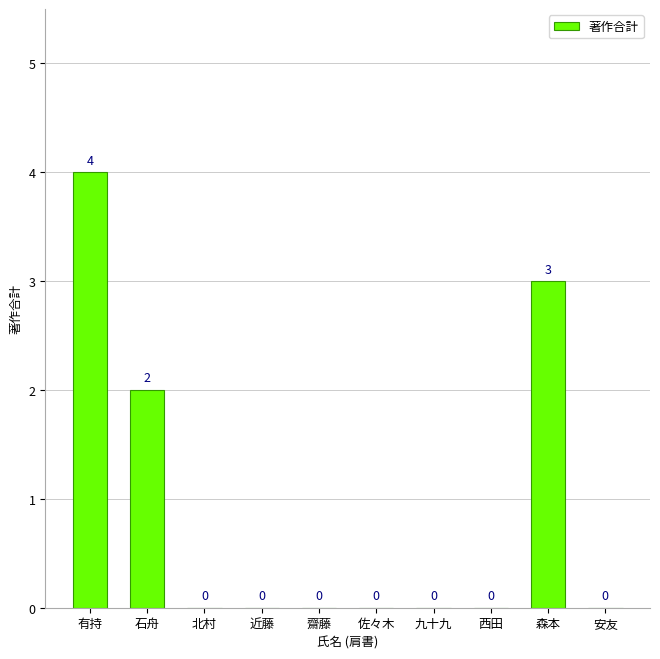

Where is the data nearest to the value 2?

石舟